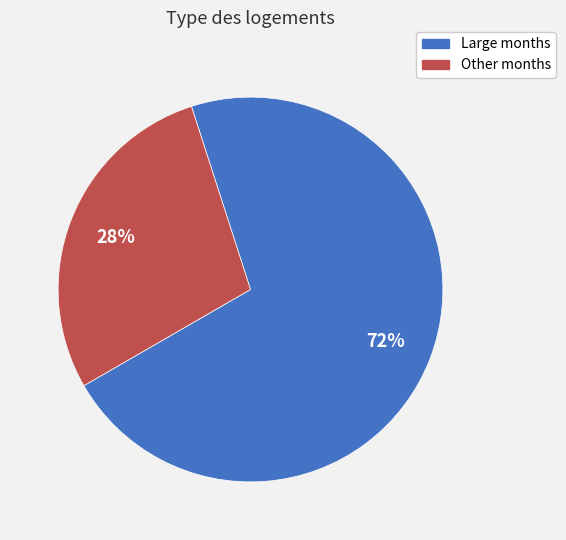

Is there a majority slice in this chart?

Yes